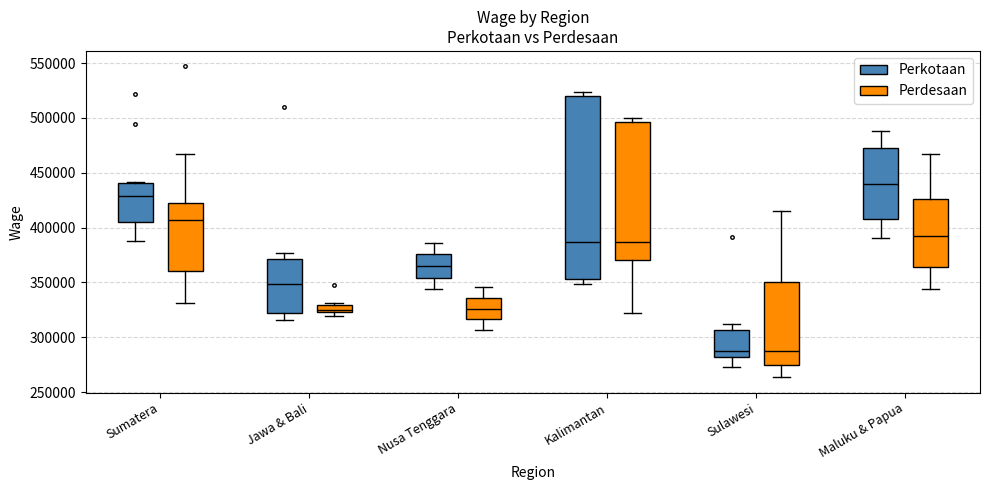

Where does the lower whisker of the box for Nusa Tenggara (Perkotaan) end on the y-axis? The values are not printed on the chart, so give them approximately, as read against the axis.

345000